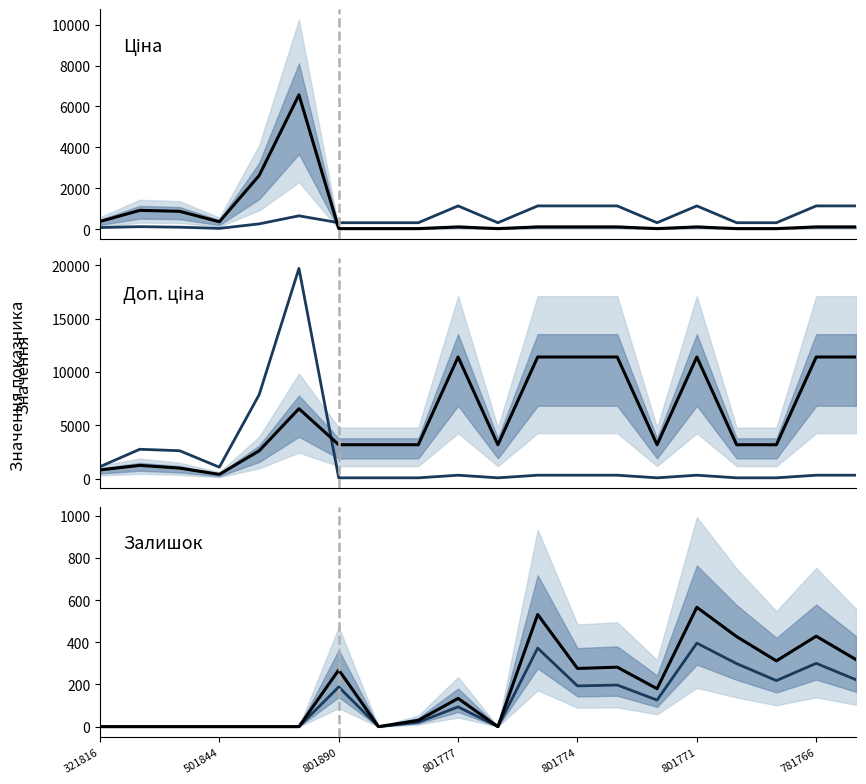

How many data points in Залишок (×0.7) are less than 125?

10